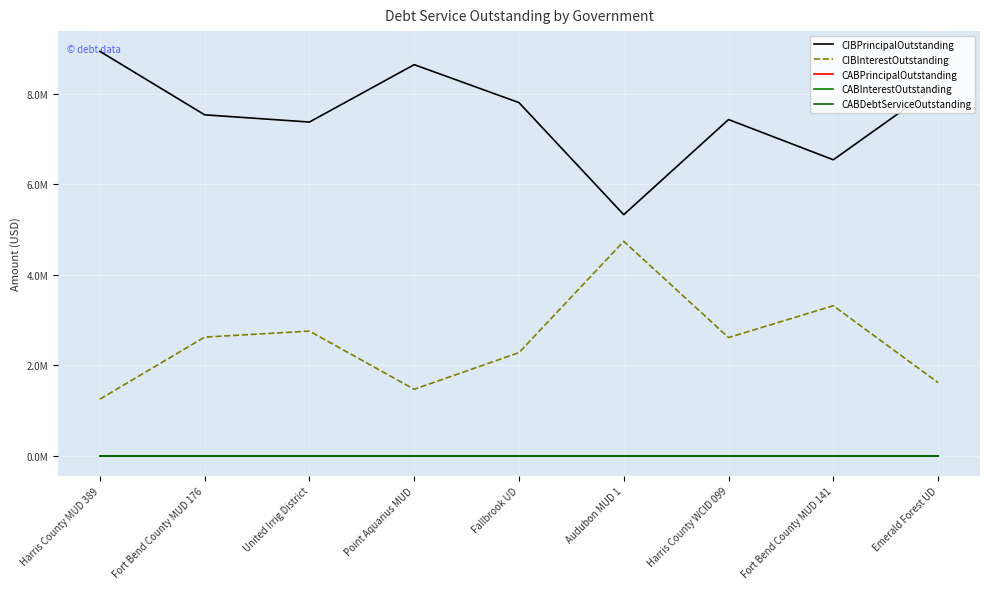

Does the chart display data point markers on the line(s)?

No